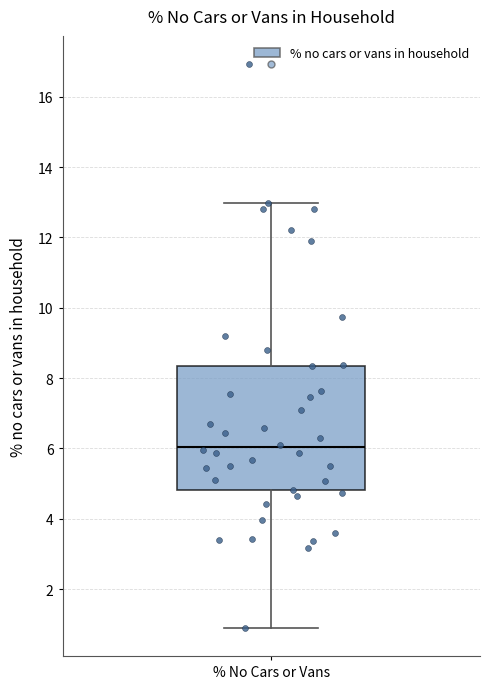

Where does the lower whisker of the box for % No Cars or Vans end on the y-axis? The values are not printed on the chart, so give them approximately, as read against the axis.

1.0